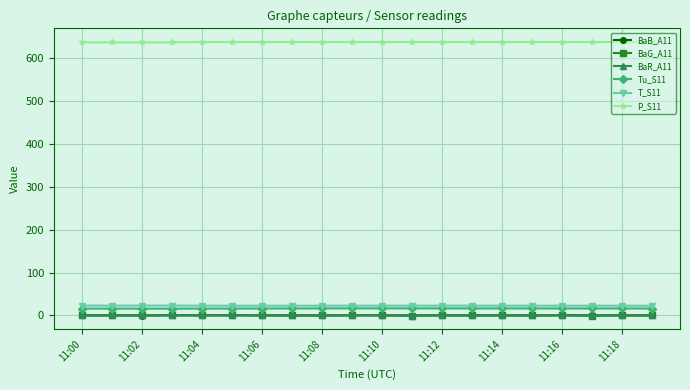

Which series has the largest total across all categories?

P_S11